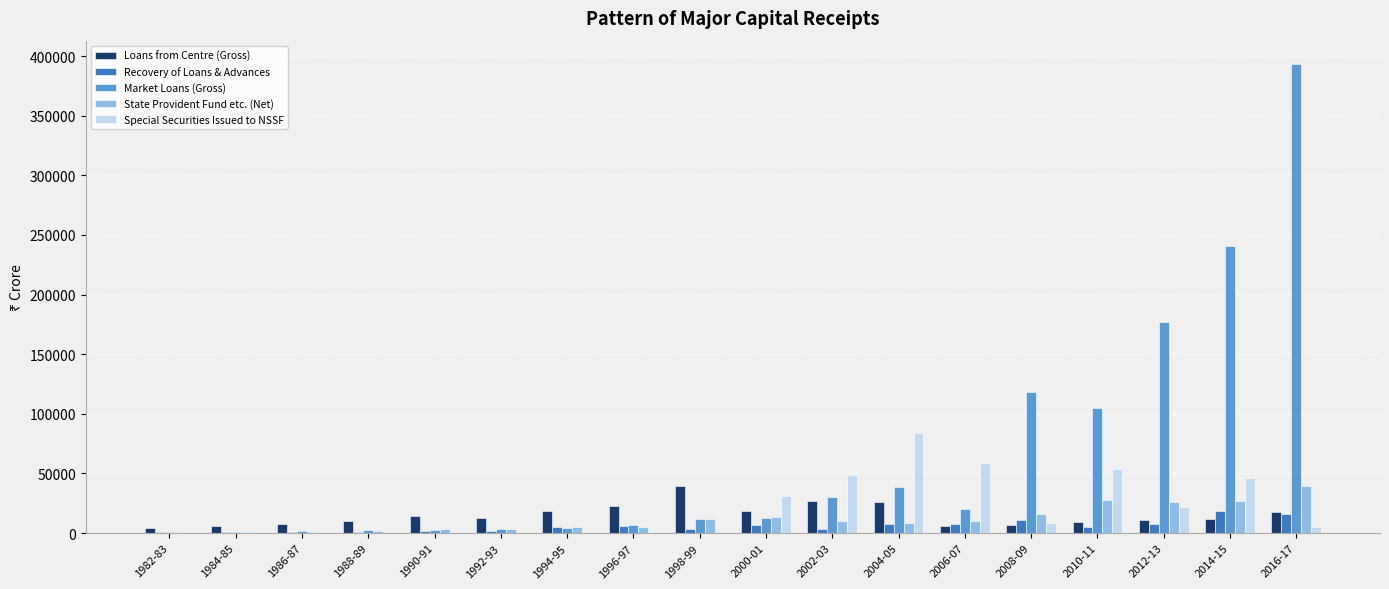

What is the greatest value displayed?

393196